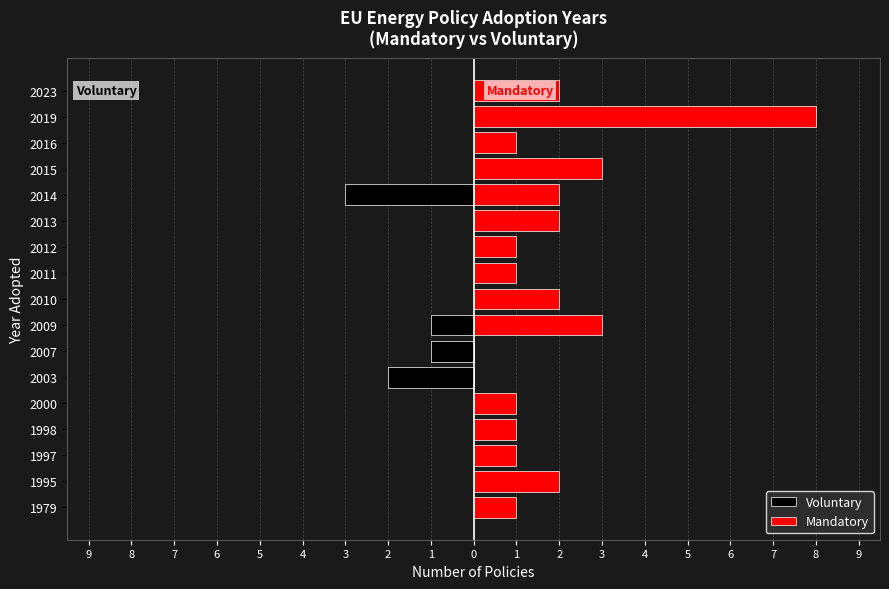

List the series in order of their peak value, lowest first.

Voluntary, Mandatory